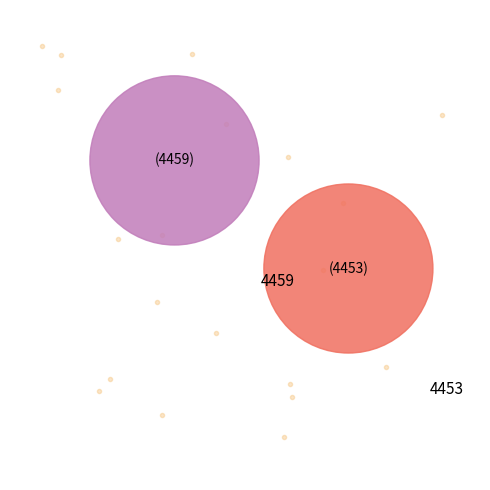

What is the smallest slice in the pie chart?

4453